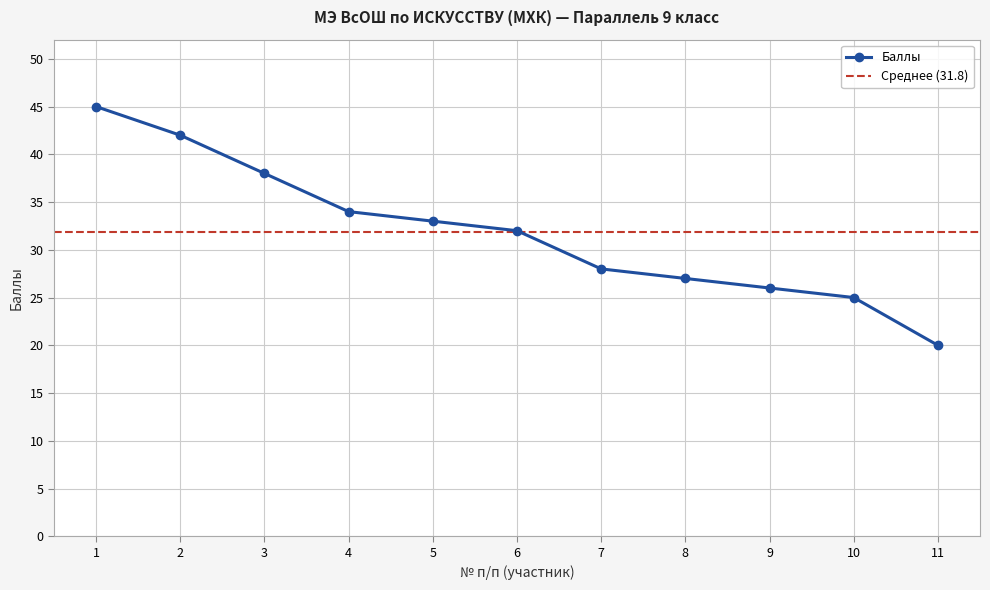

Reading right to left, what are all the values shown in this chart?

20	25	26	27	28	32	33	34	38	42	45